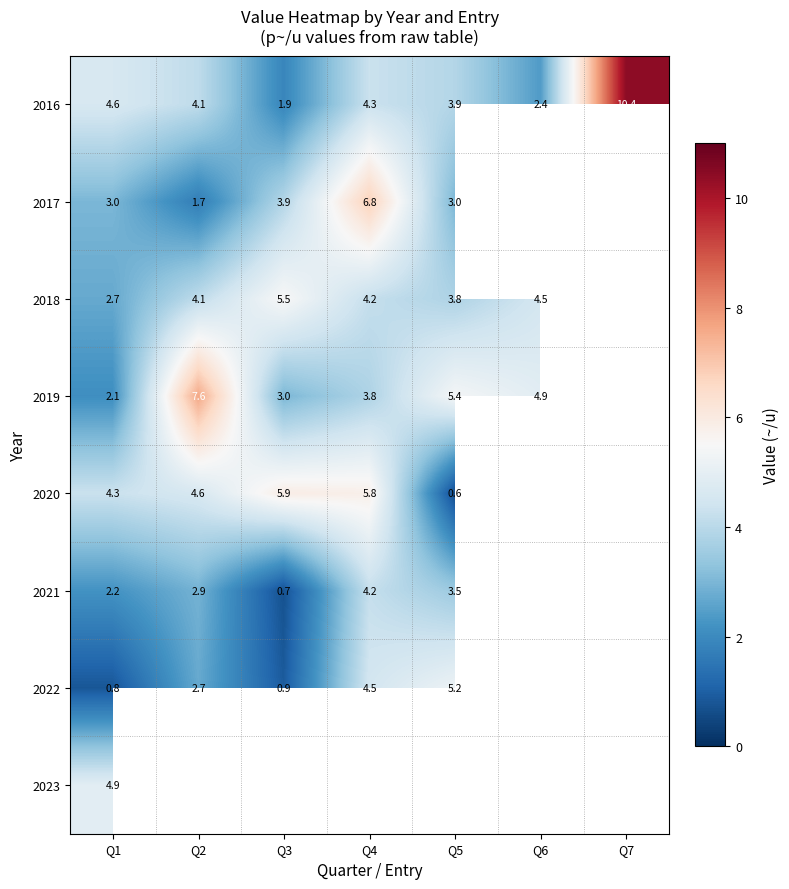

Where is 2016 nearest to the value 6?

Q1